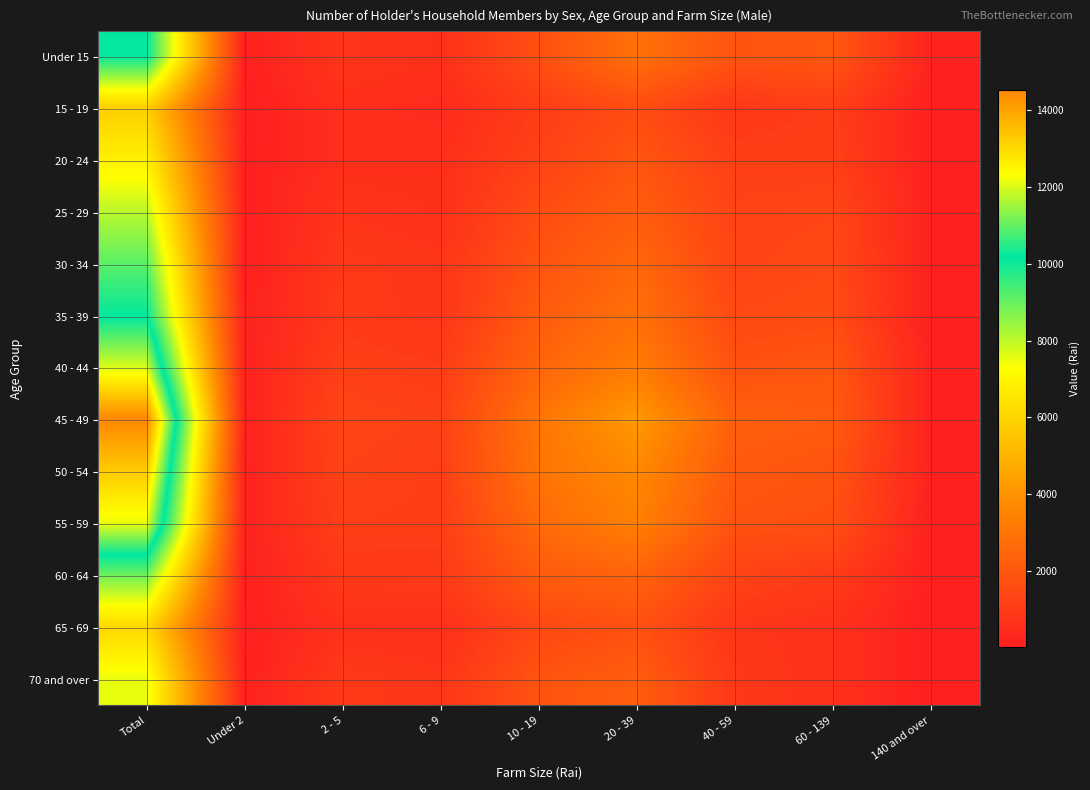

Reading left to right, what are all the values shown in this chart?

Under 15: Total=10147.2	Under 2=102.9	2 - 5=801.7	6 - 9=638.3	10 - 19=1714.6	20 - 39=2872.2	40 - 59=1882.0	60 - 139=1978.1	140 and over=157.5
15 - 19: Total=5797.6	Under 2=53.5	2 - 5=549.5	6 - 9=432.9	10 - 19=1089.2	20 - 39=1615.8	40 - 59=874.3	60 - 139=1113.3	140 and over=69.1
20 - 24: Total=6853.7	Under 2=80.2	2 - 5=556.9	6 - 9=590.9	10 - 19=1260.2	20 - 39=1931.4	40 - 59=1161.7	60 - 139=1168.4	140 and over=104.0
25 - 29: Total=8051.2	Under 2=75.6	2 - 5=750.1	6 - 9=641.4	10 - 19=1626.0	20 - 39=2163.4	40 - 59=1307.2	60 - 139=1372.5	140 and over=115.0
30 - 34: Total=9140.2	Under 2=78.1	2 - 5=917.9	6 - 9=817.7	10 - 19=1856.8	20 - 39=2555.7	40 - 59=1324.8	60 - 139=1496.2	140 and over=93.0
35 - 39: Total=10116.7	Under 2=132.1	2 - 5=981.1	6 - 9=813.8	10 - 19=2143.0	20 - 39=2846.8	40 - 59=1513.8	60 - 139=1593.2	140 and over=93.0
40 - 44: Total=12016.2	Under 2=125.2	2 - 5=1181.8	6 - 9=1067.1	10 - 19=2491.5	20 - 39=3278.2	40 - 59=1790.5	60 - 139=1944.5	140 and over=137.4
45 - 49: Total=14514.2	Under 2=167.3	2 - 5=1366.8	6 - 9=1225.3	10 - 19=3033.2	20 - 39=4204.9	40 - 59=2272.7	60 - 139=2118.5	140 and over=125.6
50 - 54: Total=13257.4	Under 2=147.2	2 - 5=1265.5	6 - 9=1141.4	10 - 19=2992.1	20 - 39=3707.8	40 - 59=2023.2	60 - 139=1843.1	140 and over=137.1
55 - 59: Total=12152.0	Under 2=148.1	2 - 5=1162.6	6 - 9=1131.3	10 - 19=2670.4	20 - 39=3405.3	40 - 59=1810.1	60 - 139=1739.2	140 and over=85.0
60 - 64: Total=8911.0	Under 2=105.9	2 - 5=921.1	6 - 9=971.3	10 - 19=2135.0	20 - 39=2402.5	40 - 59=1293.6	60 - 139=1008.8	140 and over=72.9
65 - 69: Total=6096.5	Under 2=80.6	2 - 5=646.3	6 - 9=605.6	10 - 19=1470.0	20 - 39=1760.3	40 - 59=836.6	60 - 139=656.9	140 and over=40.2
70 and over: Total=7524.1	Under 2=127.1	2 - 5=935.8	6 - 9=813.5	10 - 19=1861.6	20 - 39=2177.2	40 - 59=910.0	60 - 139=661.5	140 and over=37.4